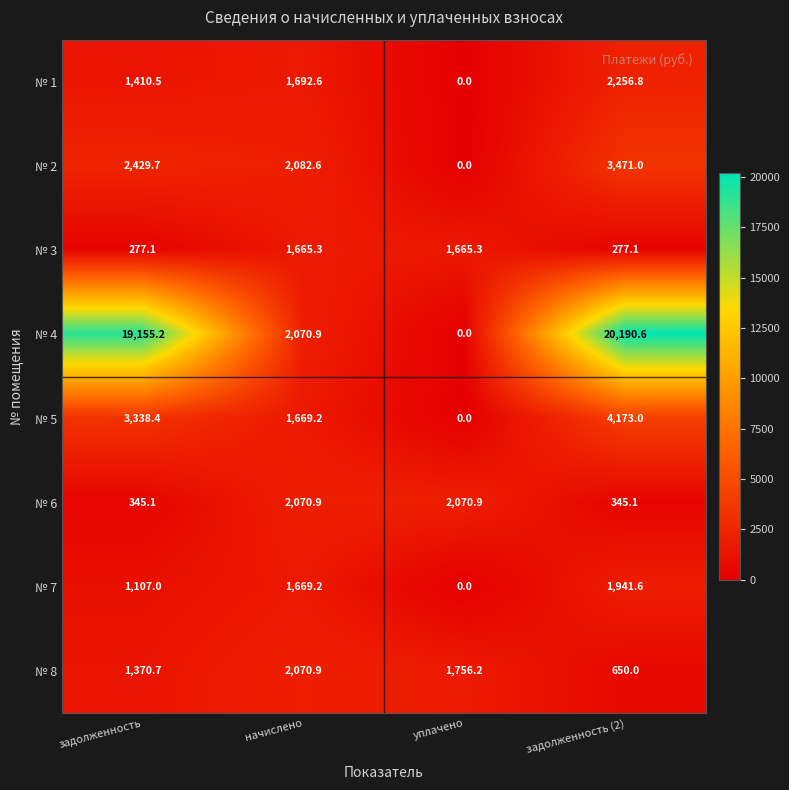

The № 7 series shows 0.0 at уплачено. True or false?

True